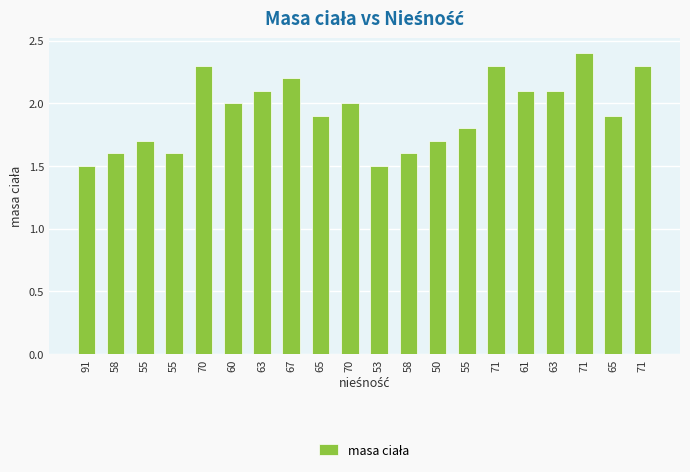

How many bars are there in total?

20